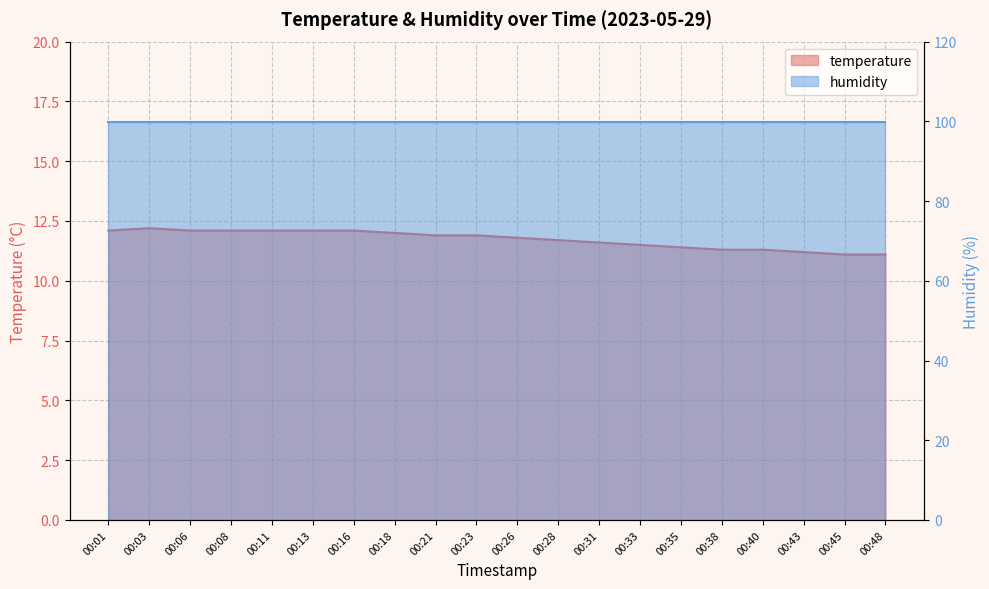

Where is the data nearest to the value 11?

00:45